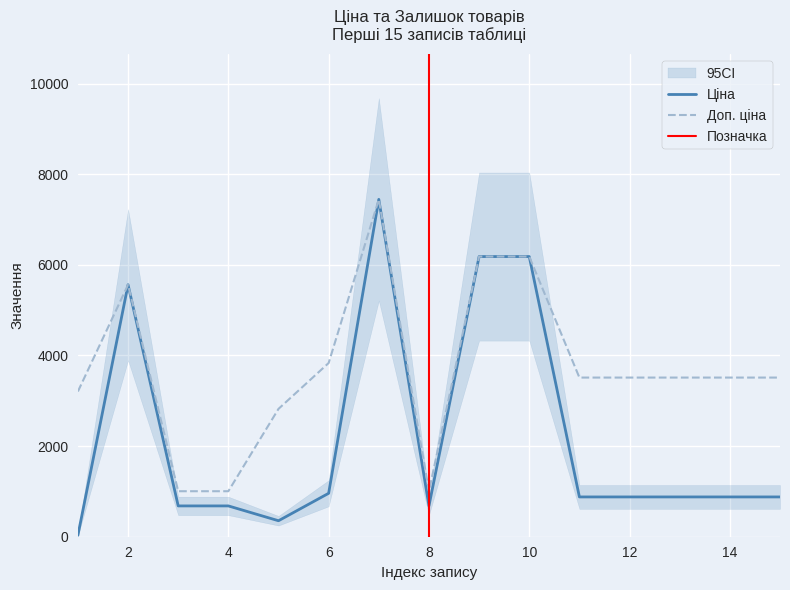

What is the value of the Доп. ціна point at the 12th from the left?

3511.9